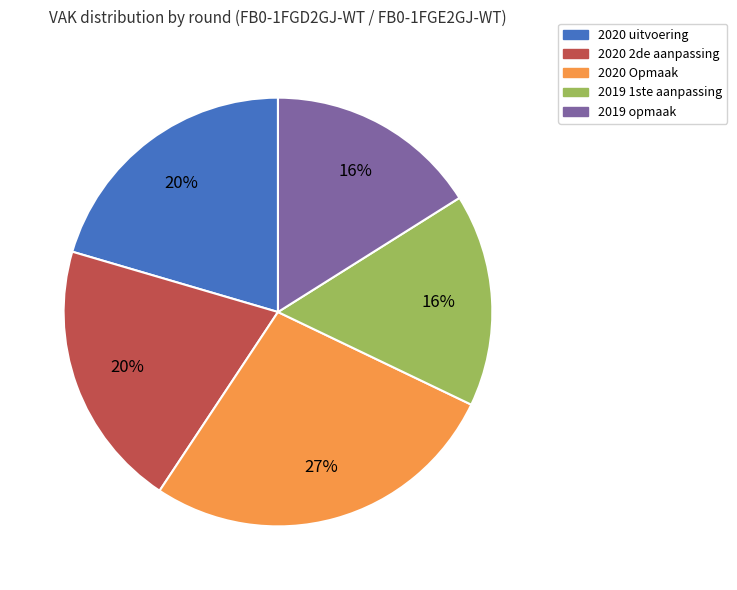

To the nearest percent, what is the average slice percentage?

20%